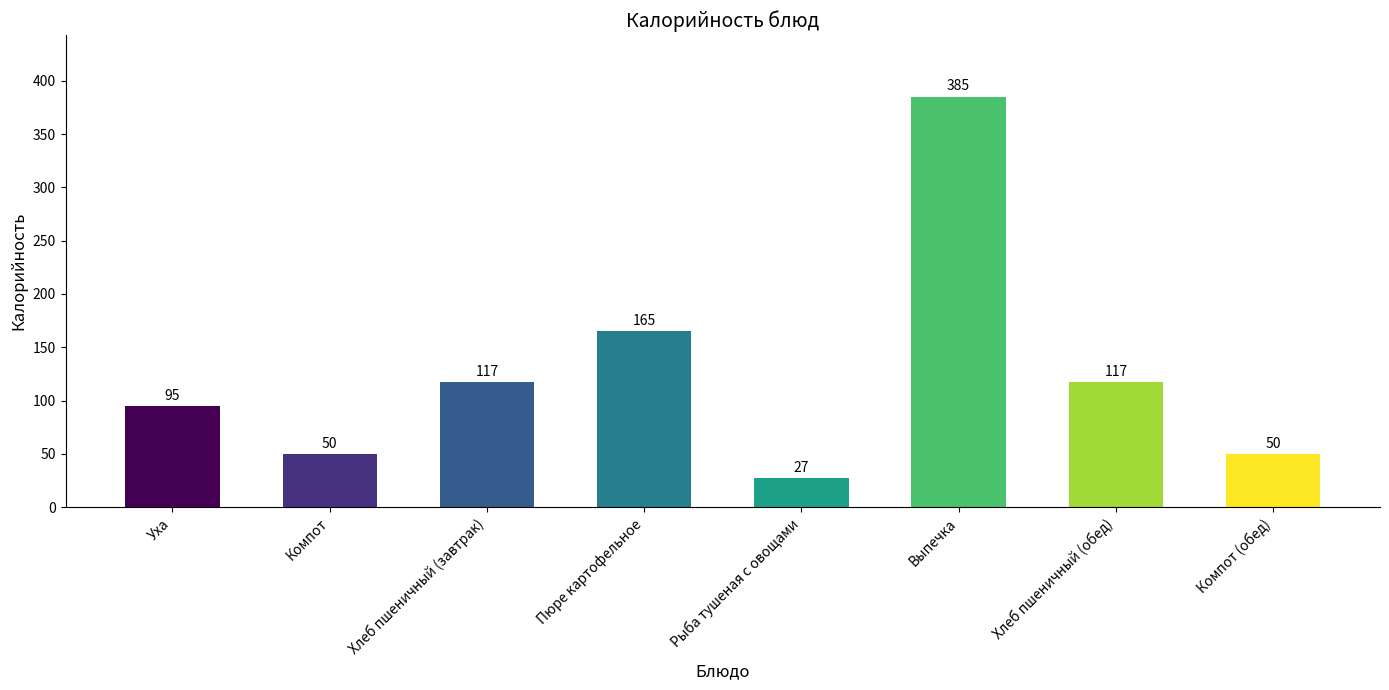

What is the difference between the values at Пюре картофельное and Компот?

115